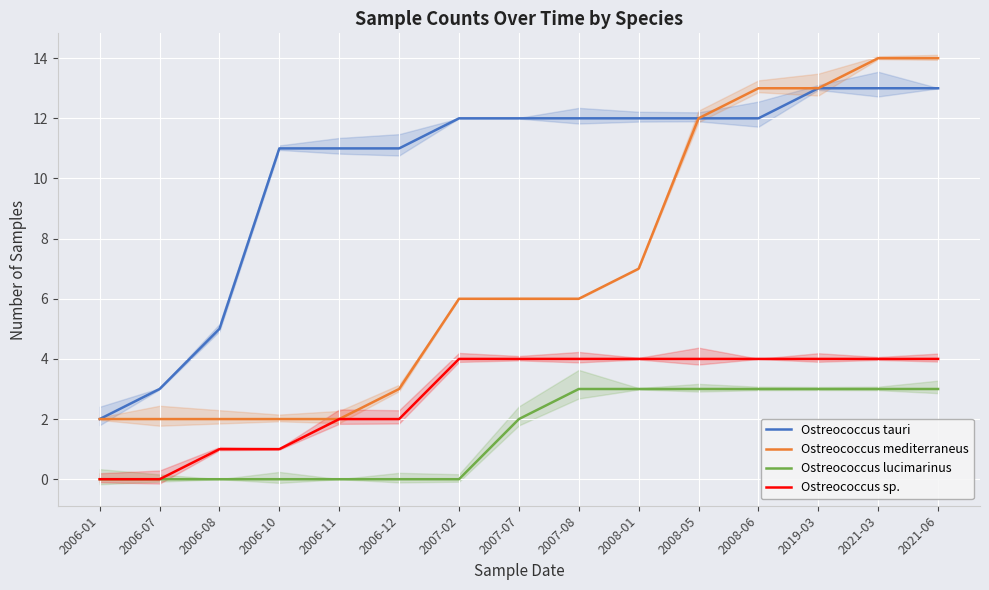

True or false: Ostreococcus mediterraneus has a value of 8 at 2007-02.

False